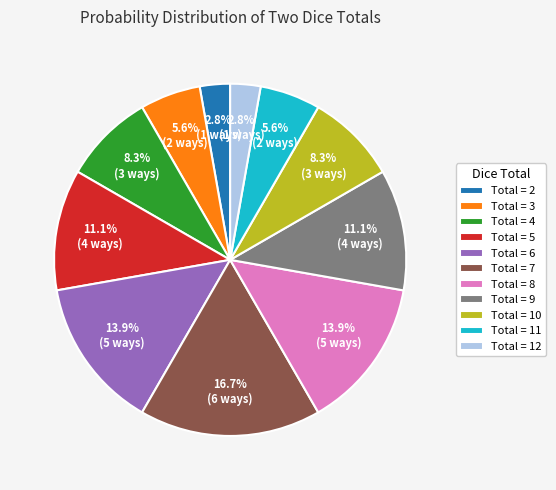

How many segments does this pie chart have?

11